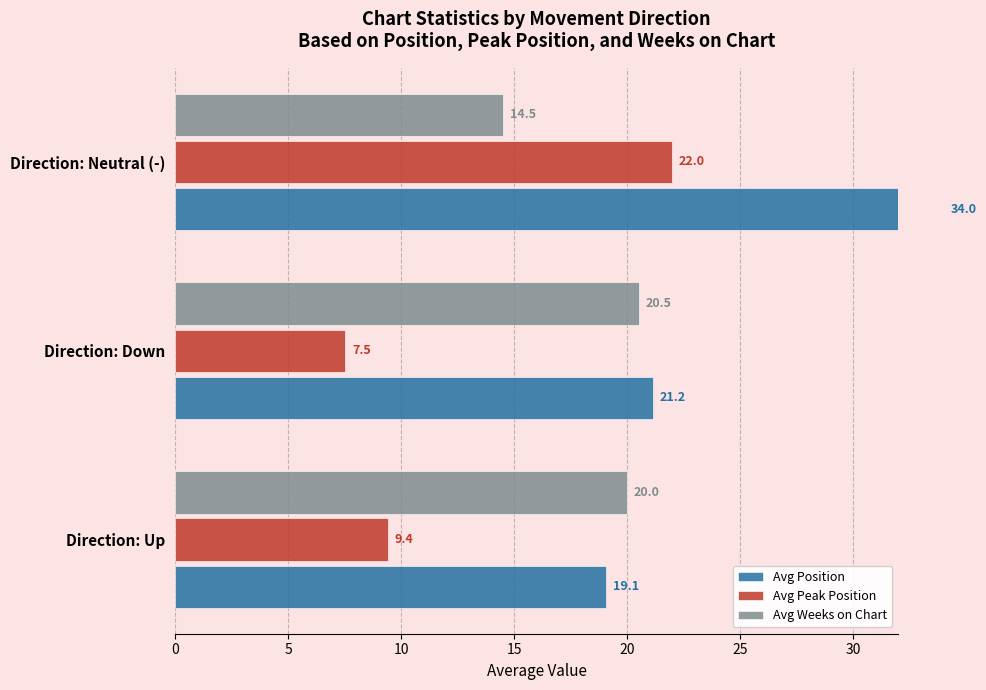

Reading left to right, extract all data points from this chart.

Avg Position: 19.1	21.2	34.0
Avg Peak Position: 9.4	7.5	22.0
Avg Weeks on Chart: 20.0	20.5	14.5